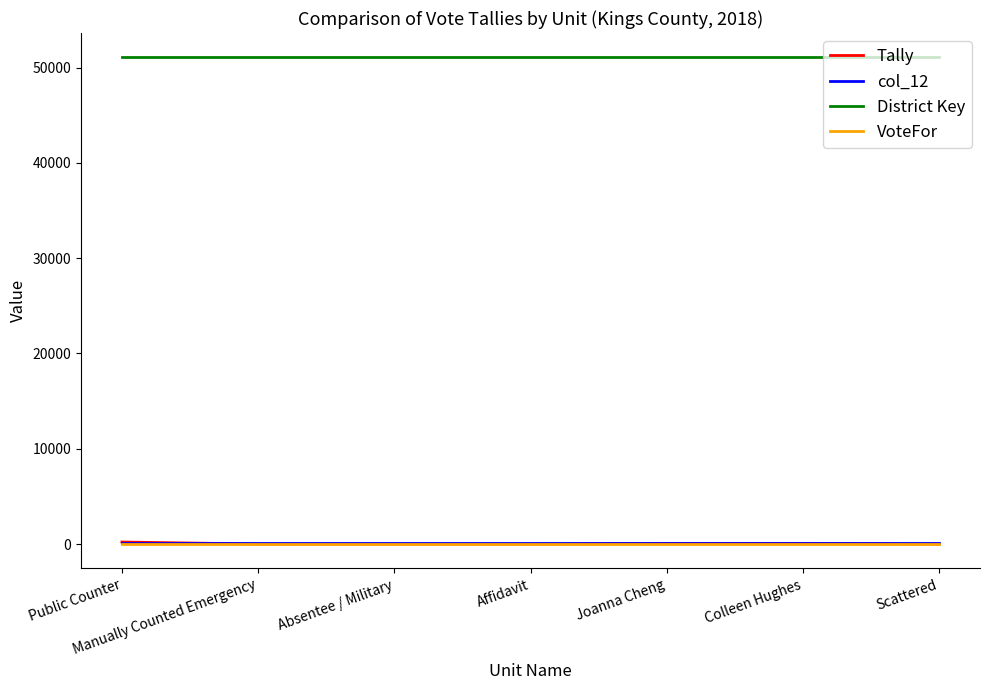

What is the highest value of the District Key series?

51079